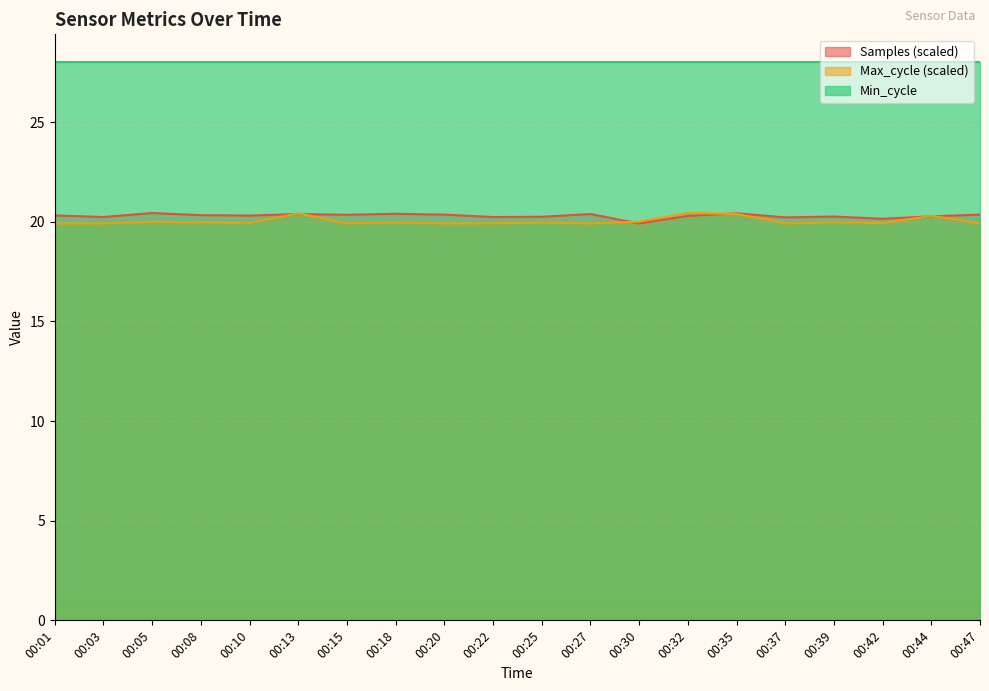

How many interior local peaks does the Samples series have?

6